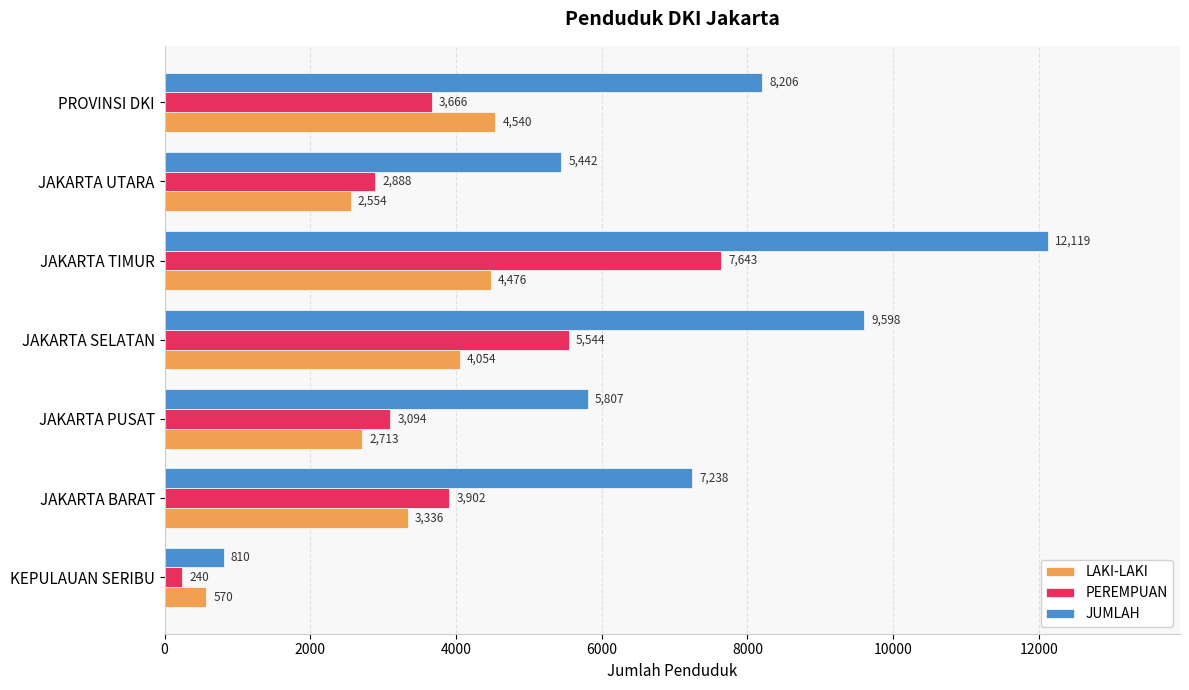

At which category is the sum across all series the highest?

JAKARTA TIMUR